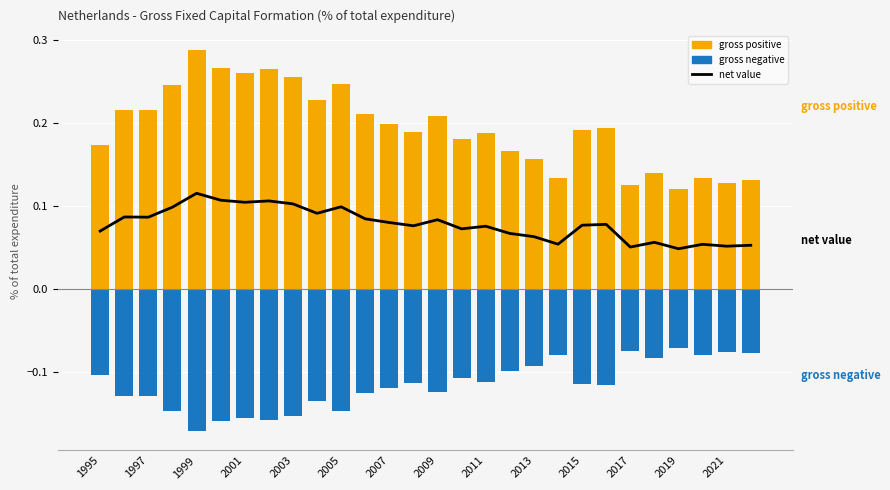

True or false: gross positive has a value of 0.2 at 2011.

True